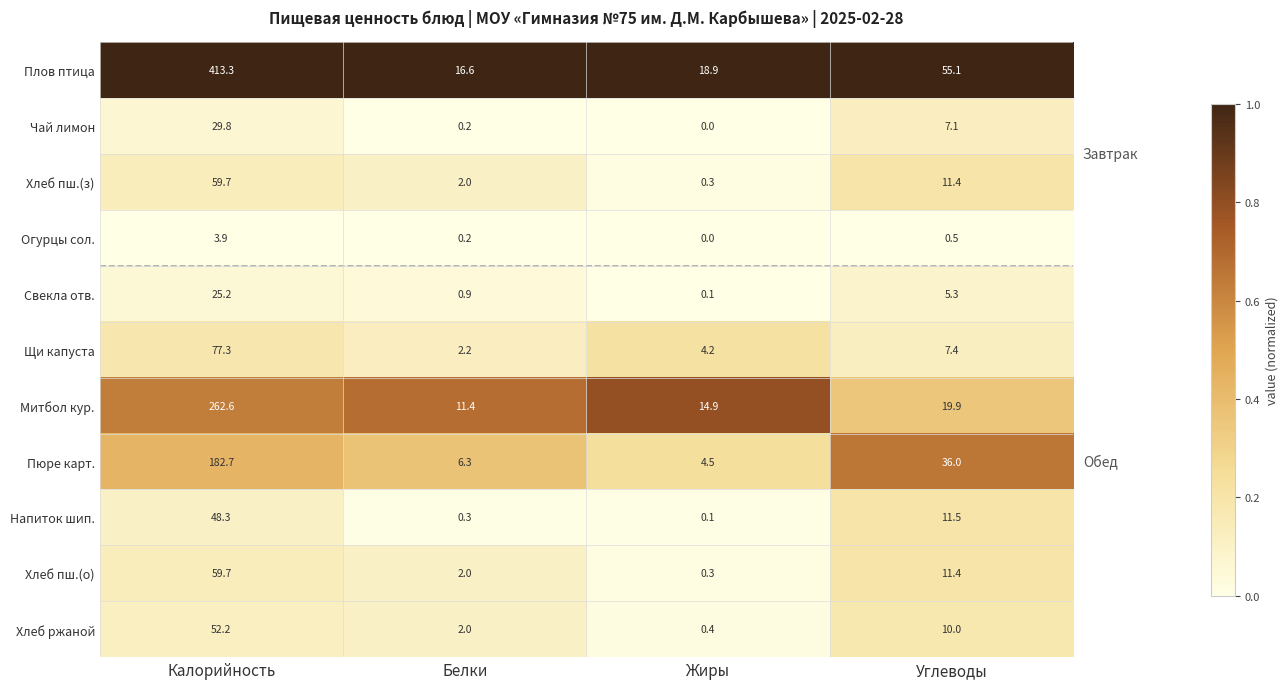

What is the difference between the highest and lowest values at Калорийность?

409.4